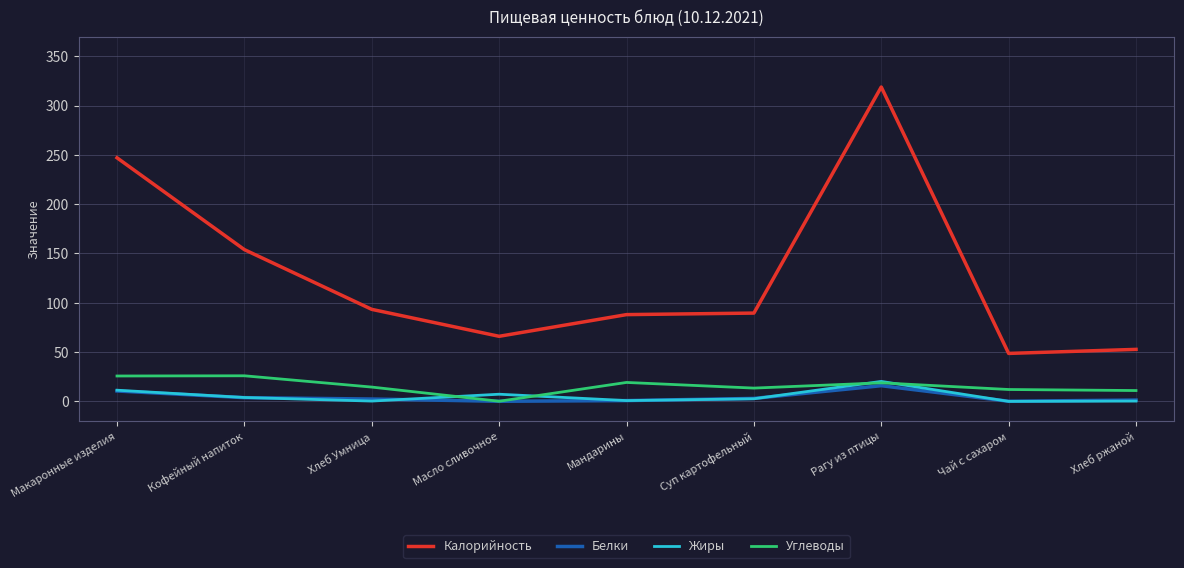

How many distinct data groups are displayed?

4